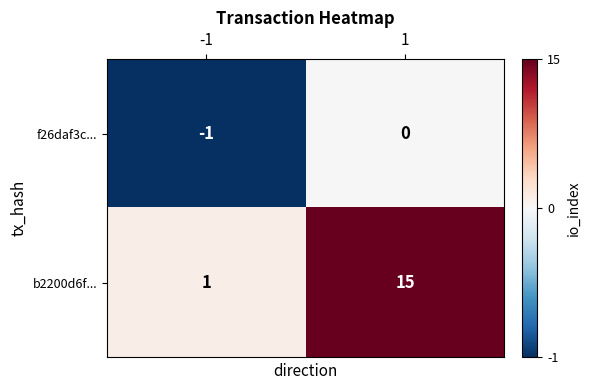

What is the difference between the maximum and minimum values in the b2200d6f... series?

14